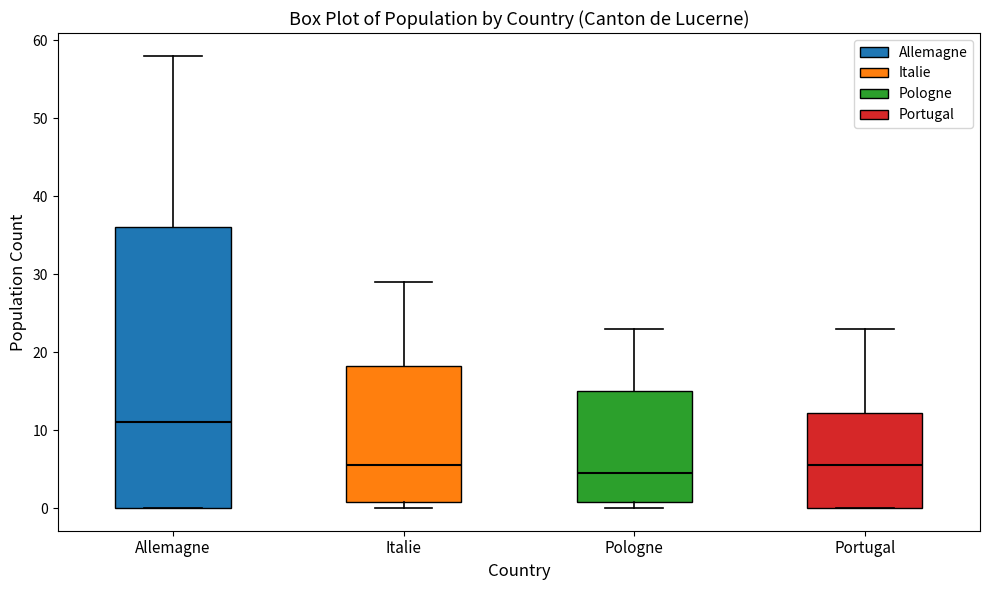

Reading left to right, transcribe this box plot: for each box, give where its median line is, the range the box spans, and where its two whiskers end, as read against the y-axis. The values are not printed on the chart, so give them approximately, as read against the axis.

Allemagne: median 11, box 0 to 36, whiskers 0 to 58
Italie: median 6, box 1 to 18, whiskers 0 to 29
Pologne: median 5, box 1 to 15, whiskers 0 to 23
Portugal: median 6, box 0 to 12, whiskers 0 to 23